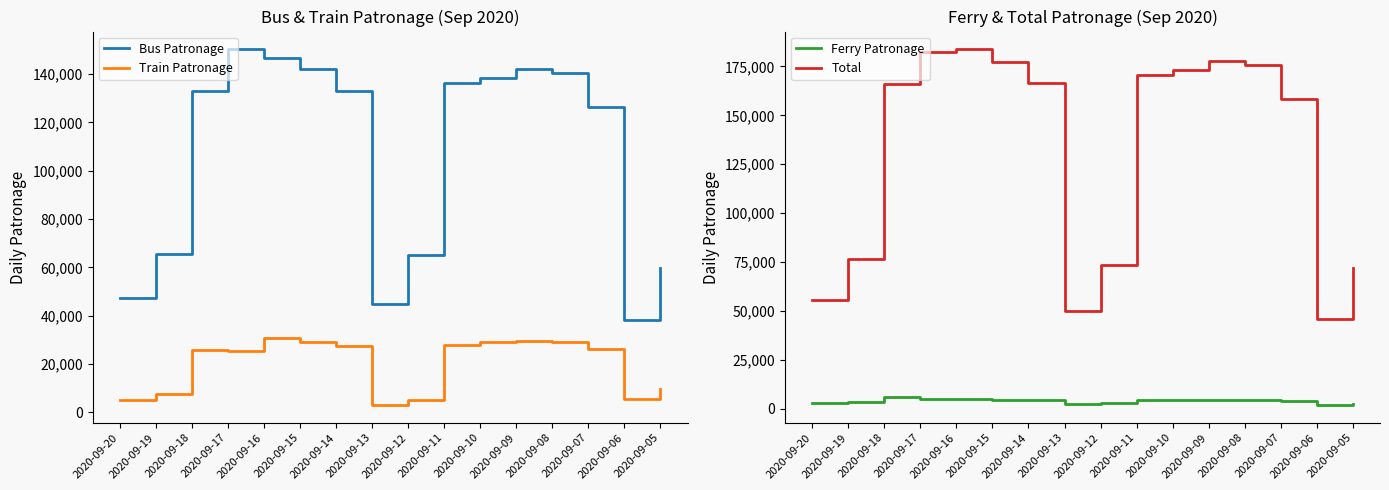

Is the value of Train Patronage at 2020-09-17 greater than the value of Ferry Patronage at 2020-09-15?

Yes